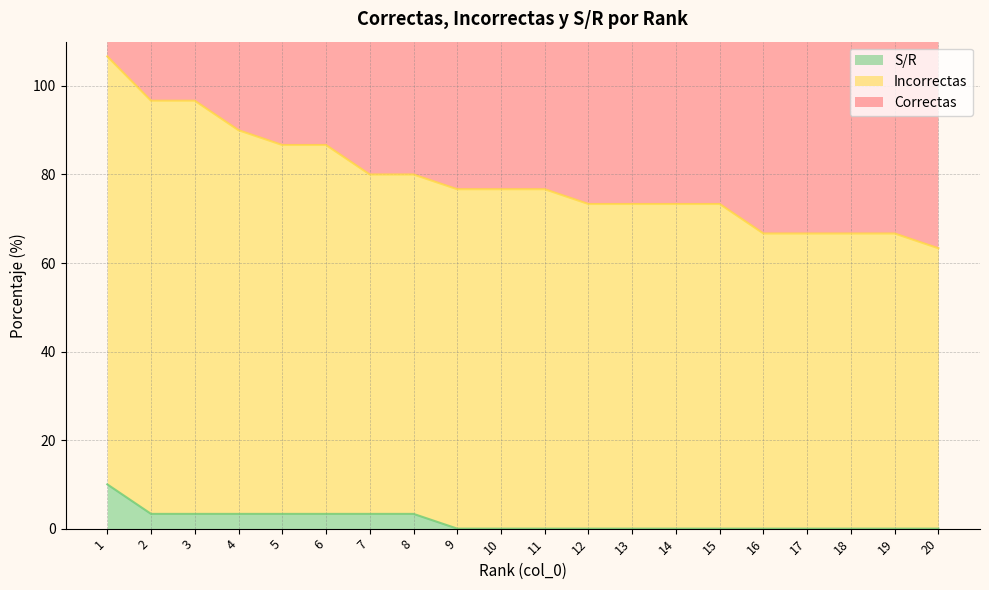

What is the value of the Correctas point at the 17th from the left?

126.7